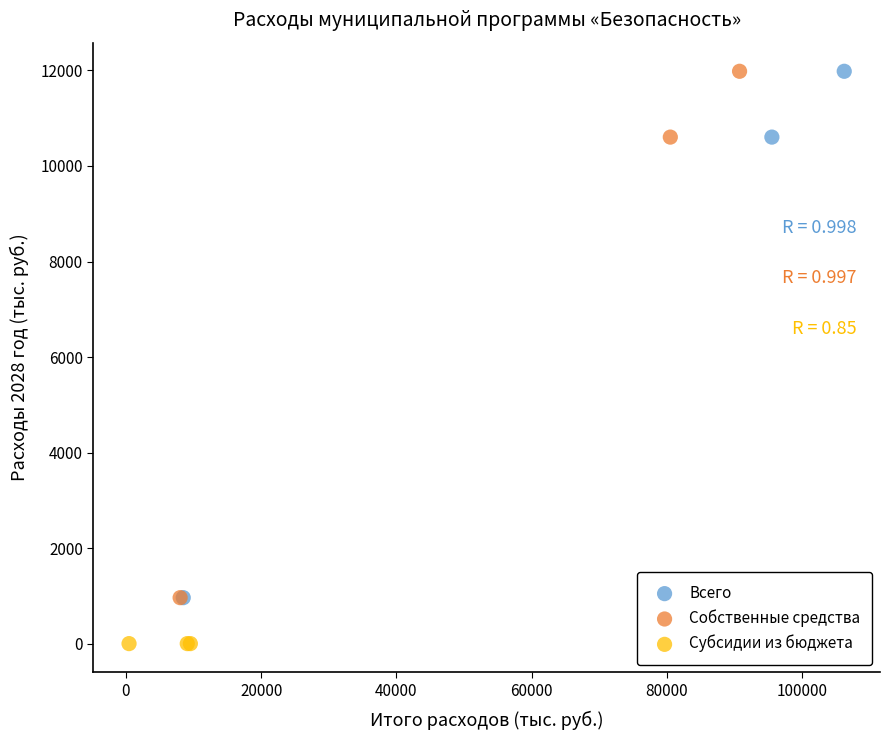

Which series contains the lowest Y value?

Субсидии из бюджета